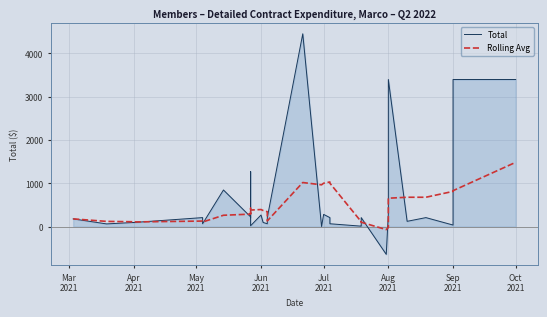

True or false: Rolling Avg has a value of 112.3 at Apr 2021.

True